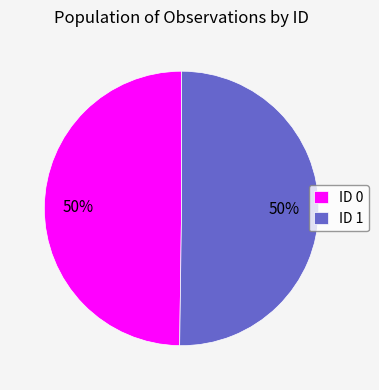

Is it true that ID 0 is 65% of the pie?

False